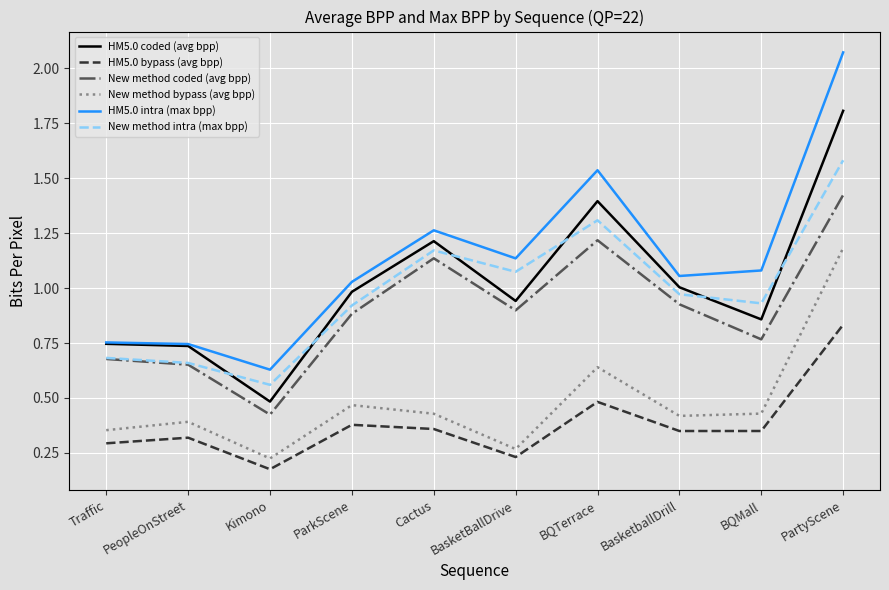

At Kimono, list the series in order from smallest to largest.

HM5.0 bypass (avg bpp), New method bypass (avg bpp), New method coded (avg bpp), HM5.0 coded (avg bpp), New method intra (max bpp), HM5.0 intra (max bpp)